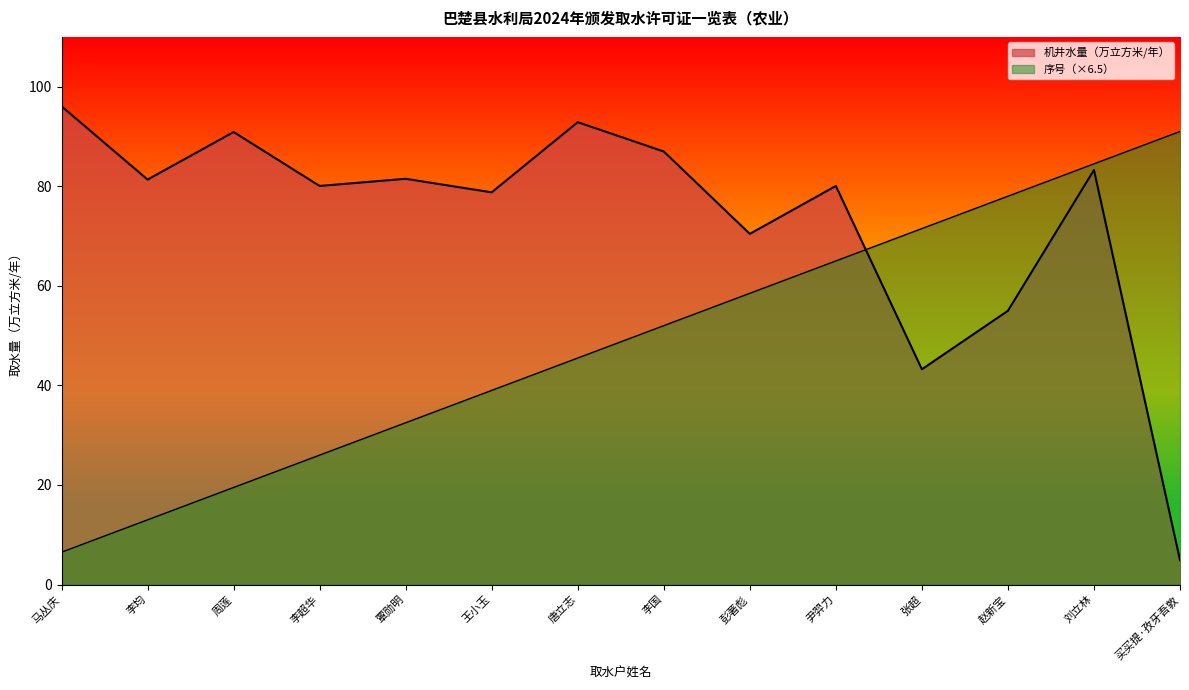

How many lines are shown in the chart?

2